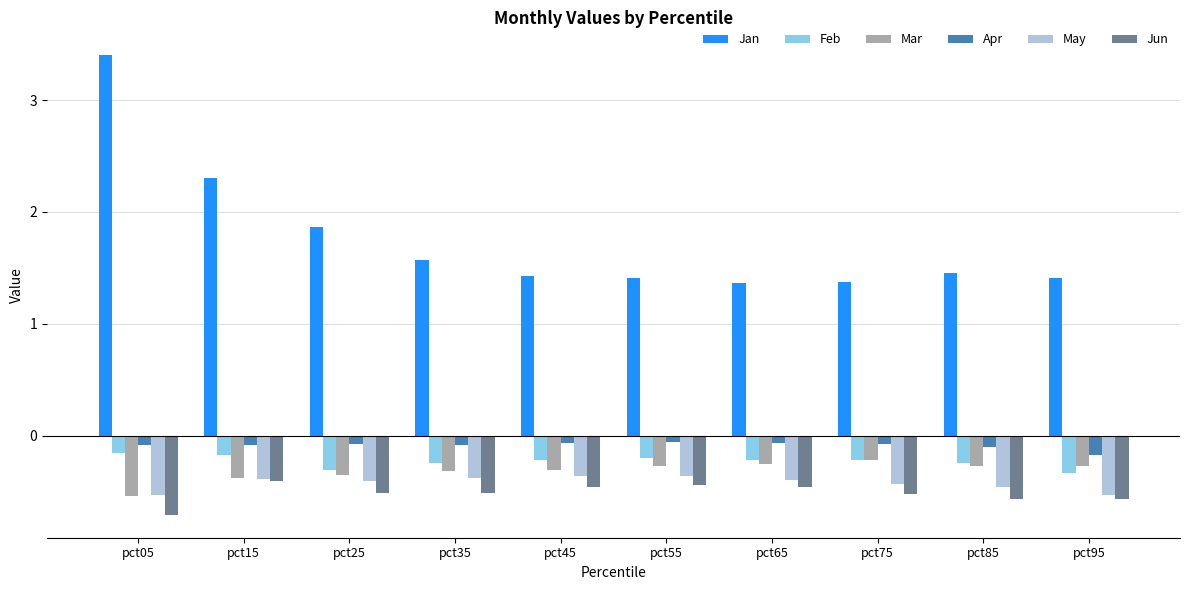

At how many categories does at least one series exceed 0?

10